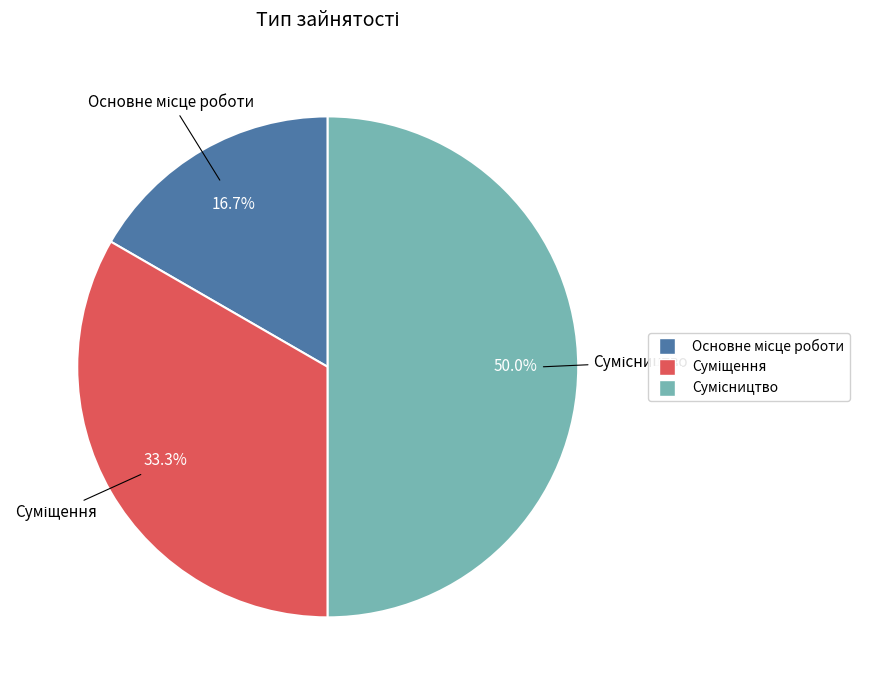

What percentage do Основне місце роботи and Суміщення together represent?

50.0%